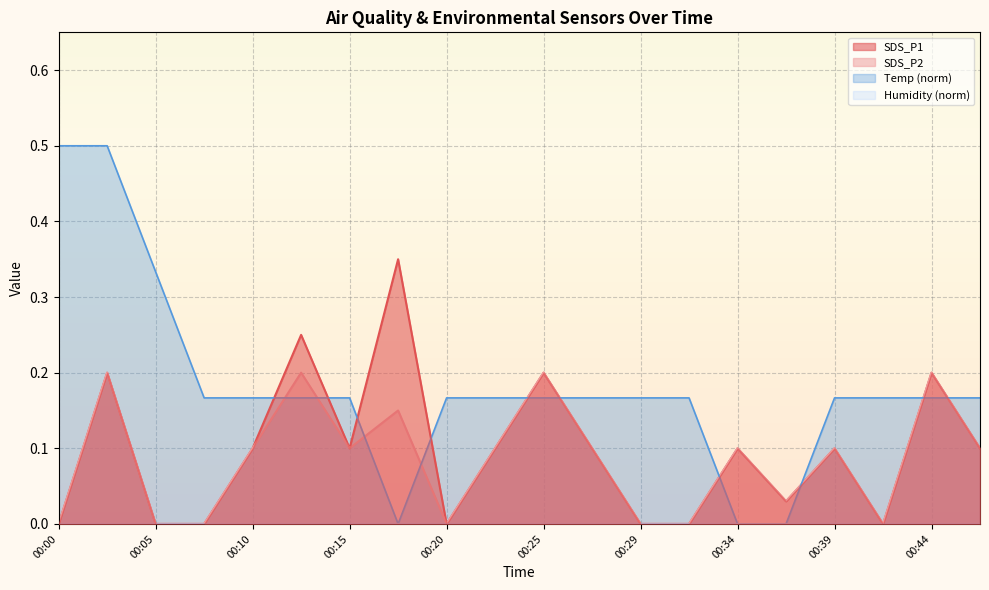

Which label corresponds to the largest value in the chart?

00:00